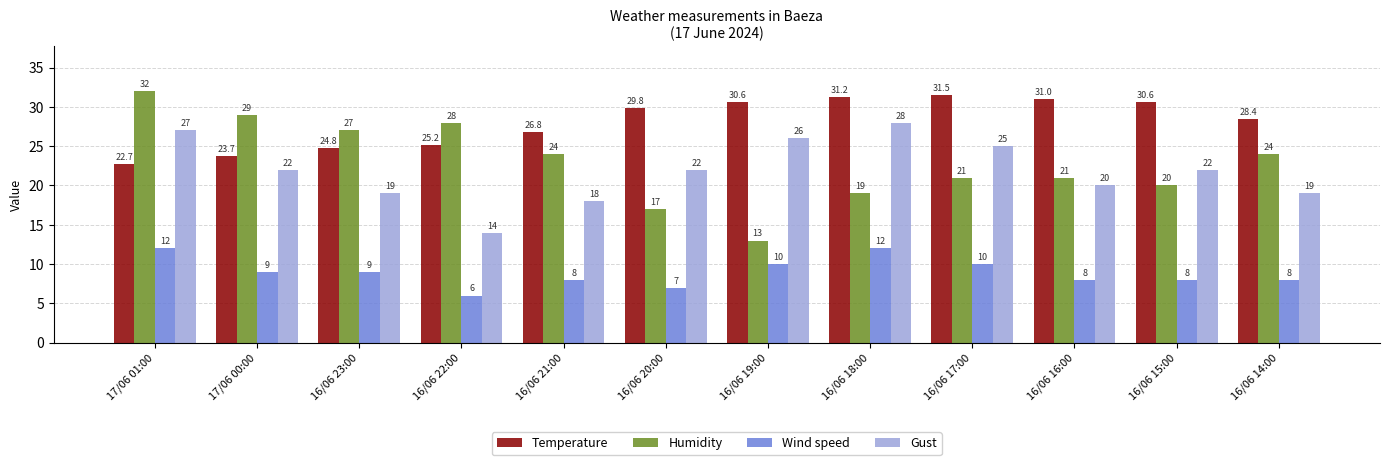

The Temperature series shows 41.7 at 17/06 00:00. True or false?

False